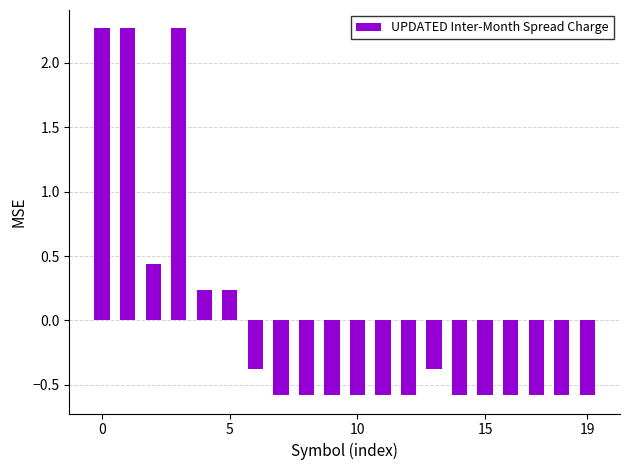

How many negative values are there?

14